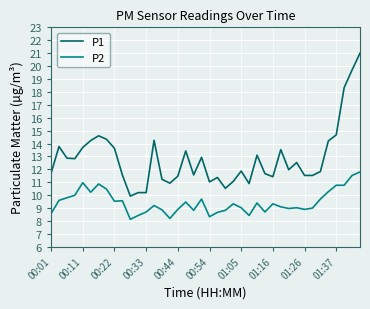

True or false: P1 and P2 cross at least once.

False